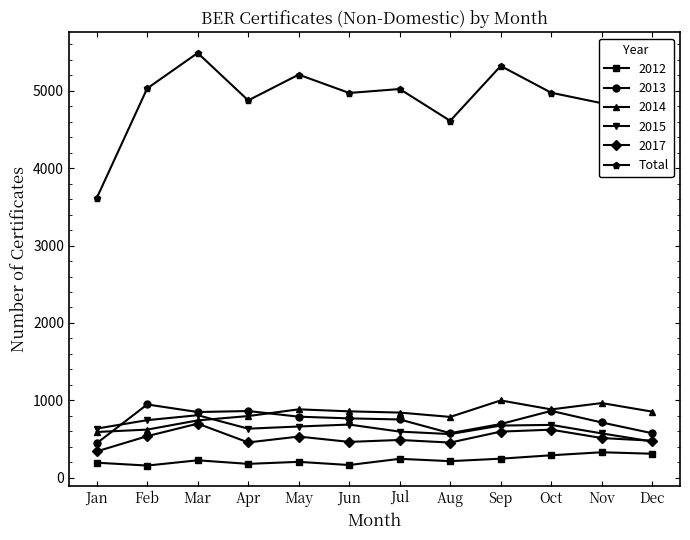

What is the minimum value for Total?

3613